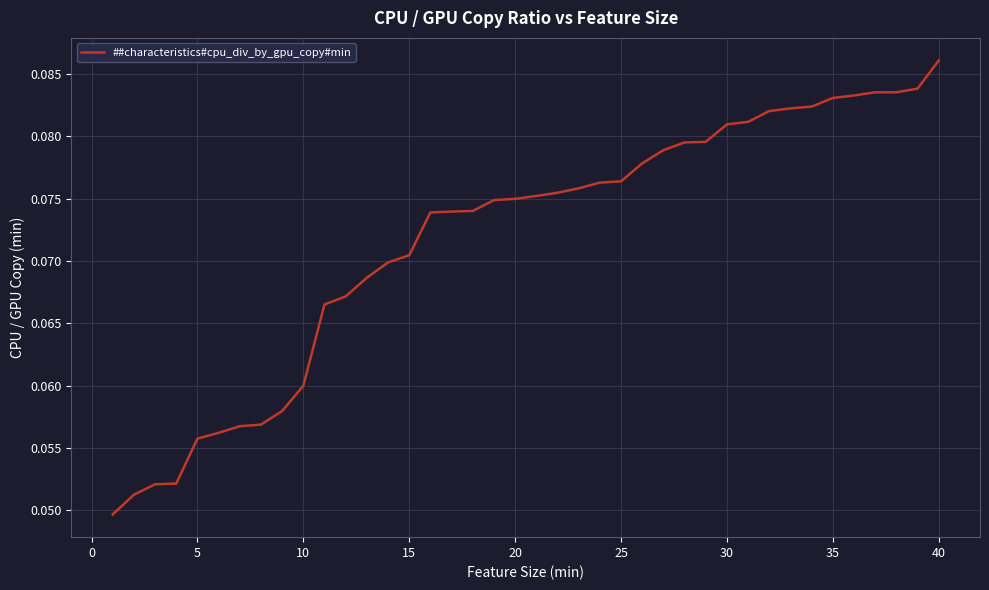

Which label corresponds to the largest value in the chart?

40